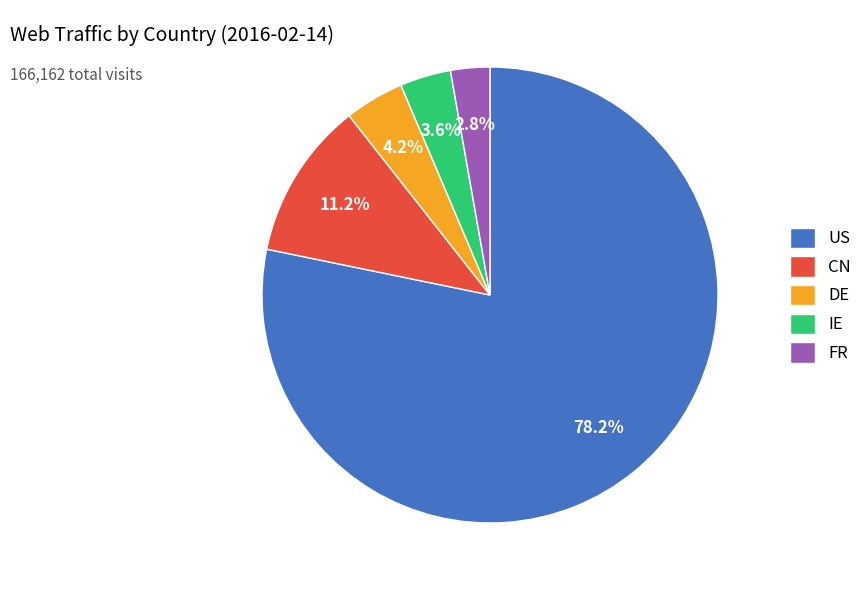

Which category accounts for the majority?

US